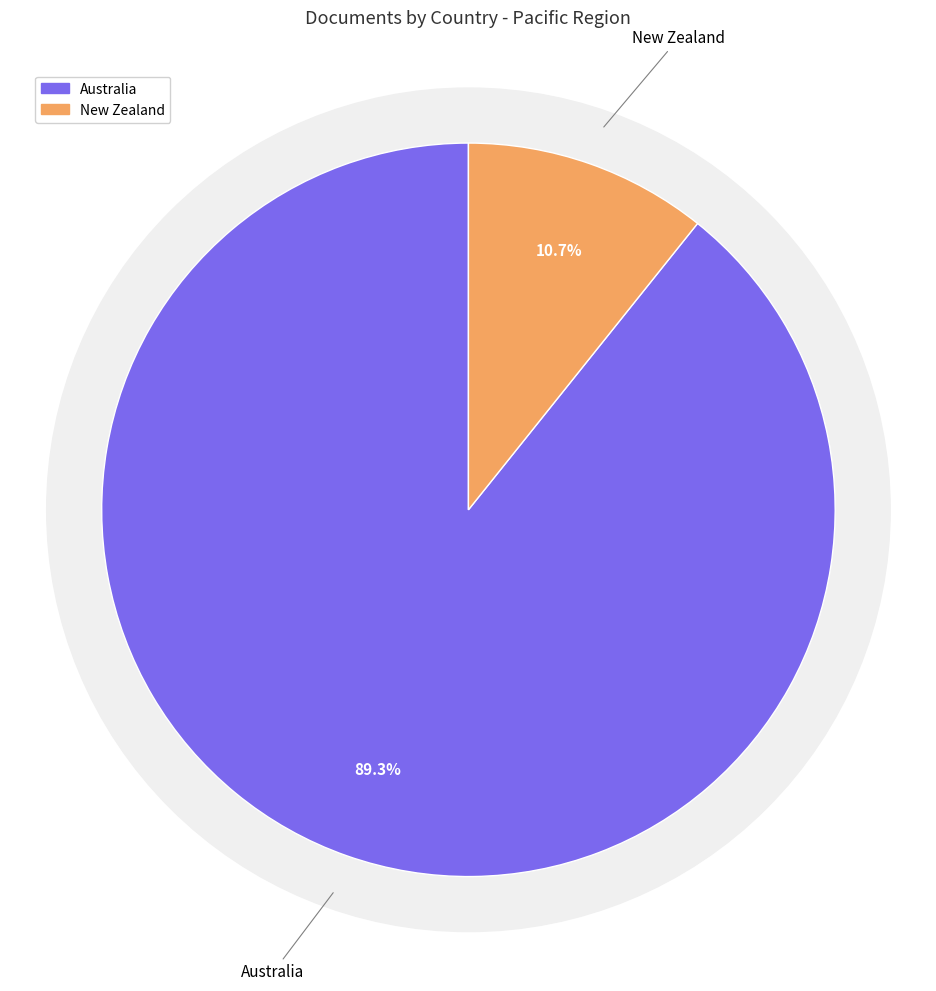

What percentage is the Australia slice, to the nearest percent?

89%